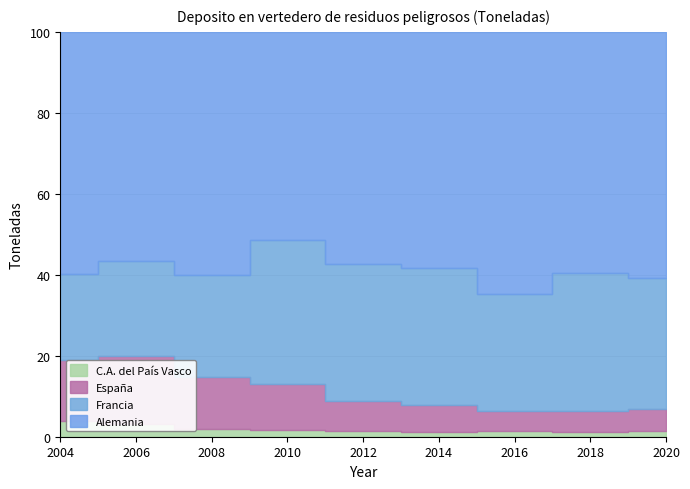

True or false: España and C.A. del País Vasco cross at least once.

False